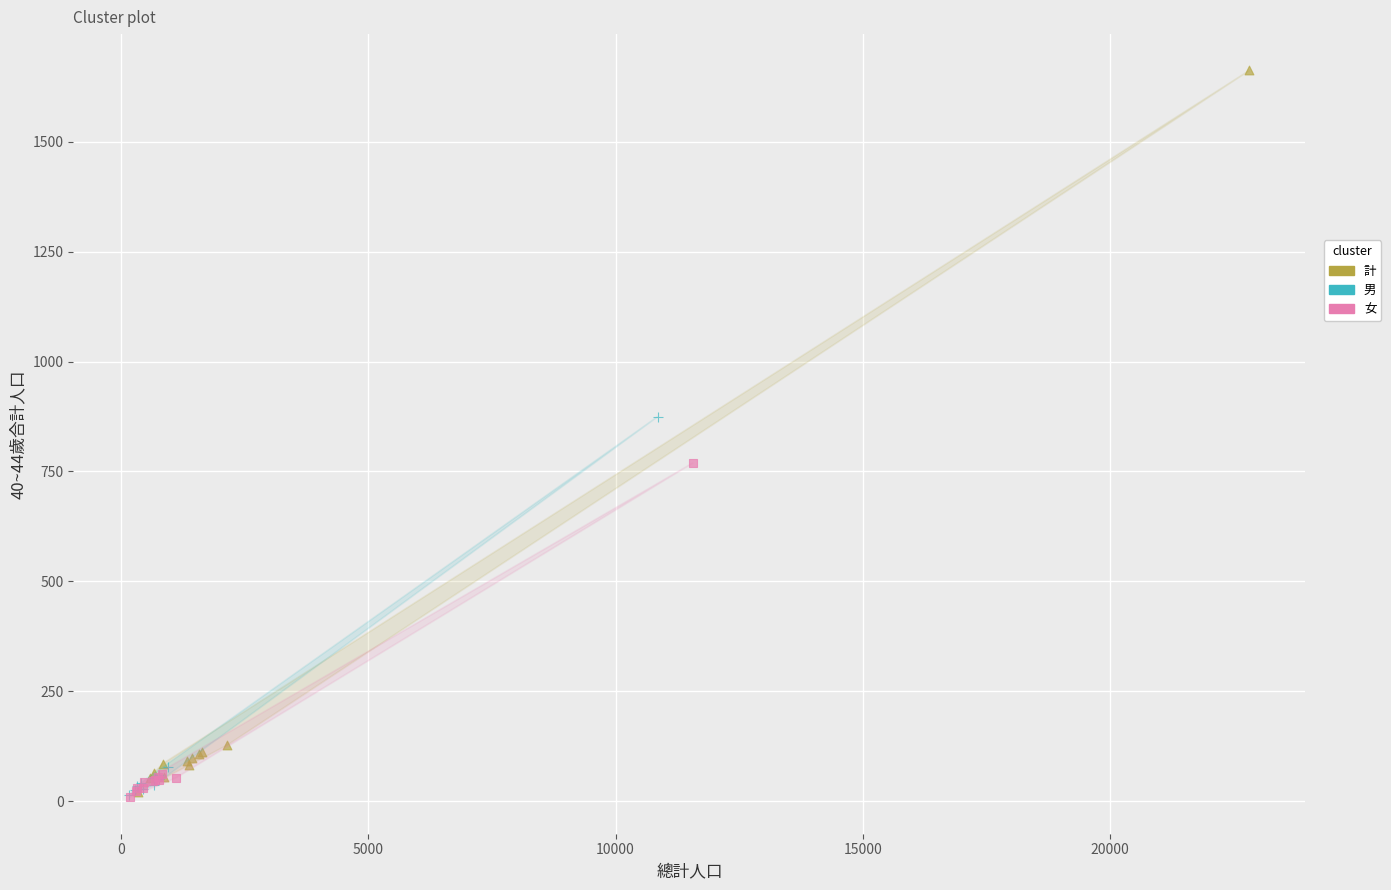

Which series reaches the maximum Y coordinate?

計